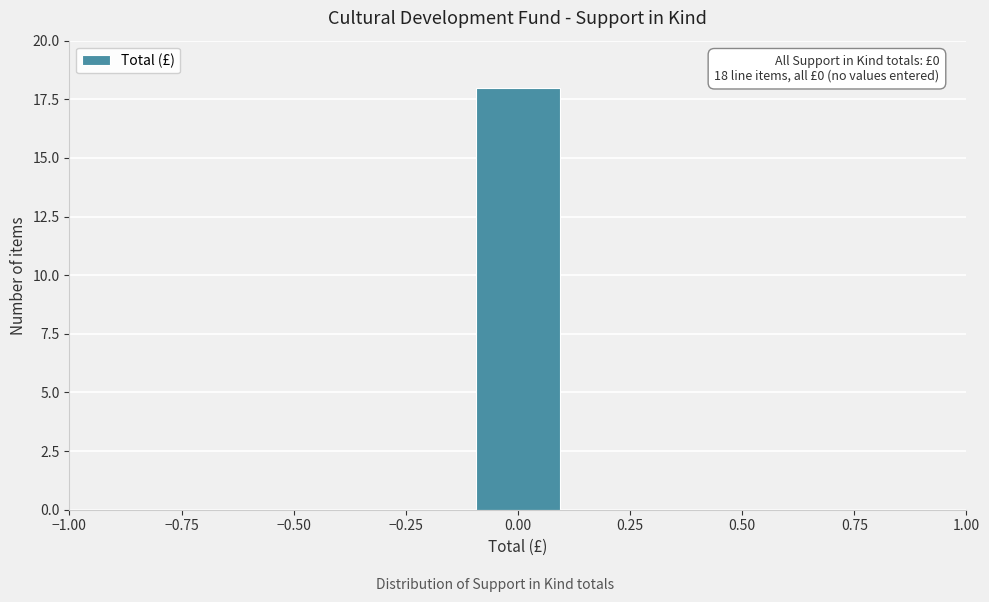

Over which range of the x-axis is the bar tallest?

-0.10 to 0.10